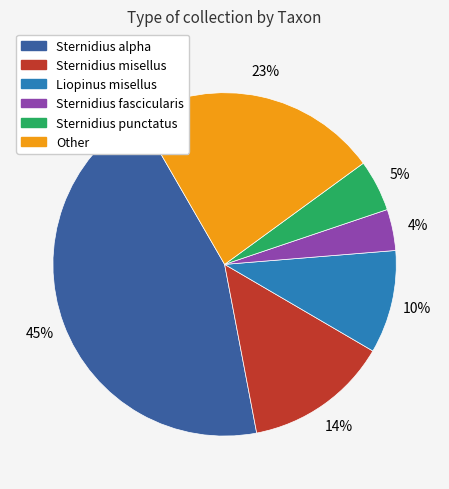

What is the ratio of the value at Sternidius misellus to the value at Other?

0.6